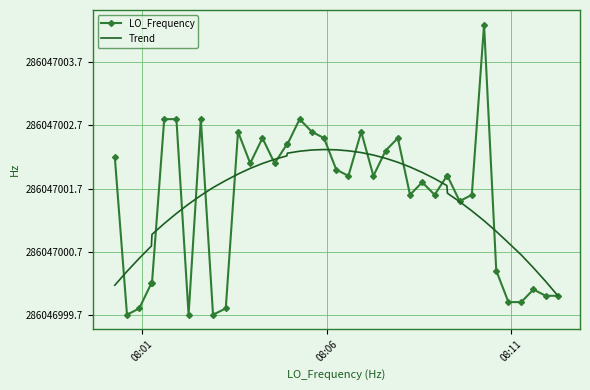

What is the difference between the maximum and minimum values in the Trend series?

2.3